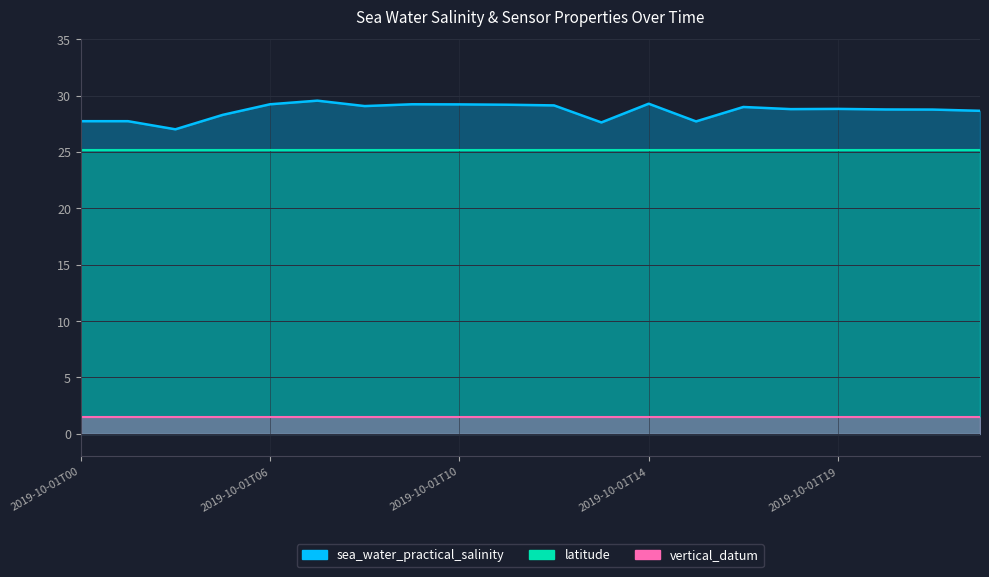

Reading left to right, extract all data points from this chart.

sea_water_practical_salinity: 27.7	27.7	27.0	28.3	29.2	29.6	29.1	29.2	29.2	29.2	29.1	27.6	29.3	27.7	29.0	28.8	28.8	28.8	28.8	28.6
latitude: 25.2	25.2	25.2	25.2	25.2	25.2	25.2	25.2	25.2	25.2	25.2	25.2	25.2	25.2	25.2	25.2	25.2	25.2	25.2	25.2
vertical_datum: 1.5	1.5	1.5	1.5	1.5	1.5	1.5	1.5	1.5	1.5	1.5	1.5	1.5	1.5	1.5	1.5	1.5	1.5	1.5	1.5